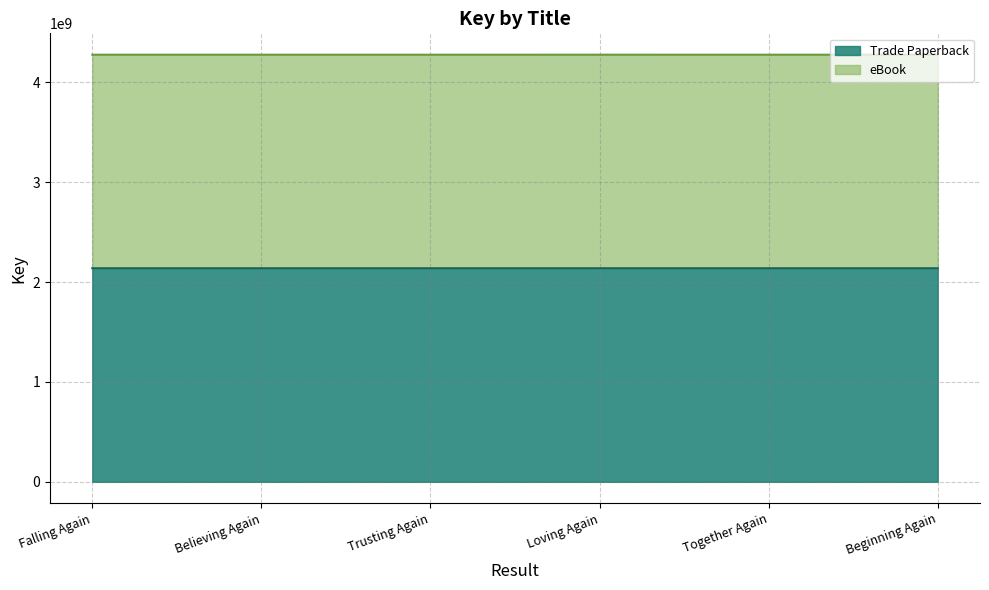

Where is the first local minimum for eBook?

Trusting Again